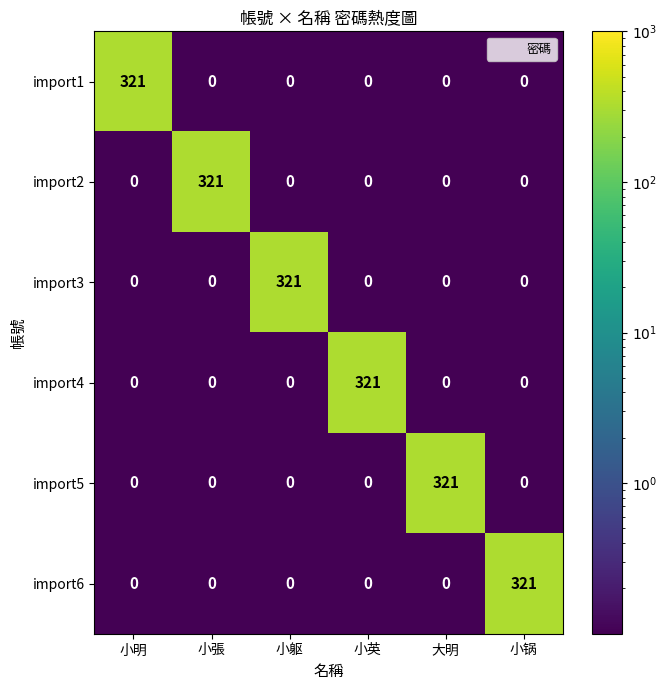

How many series are shown in this chart?

6